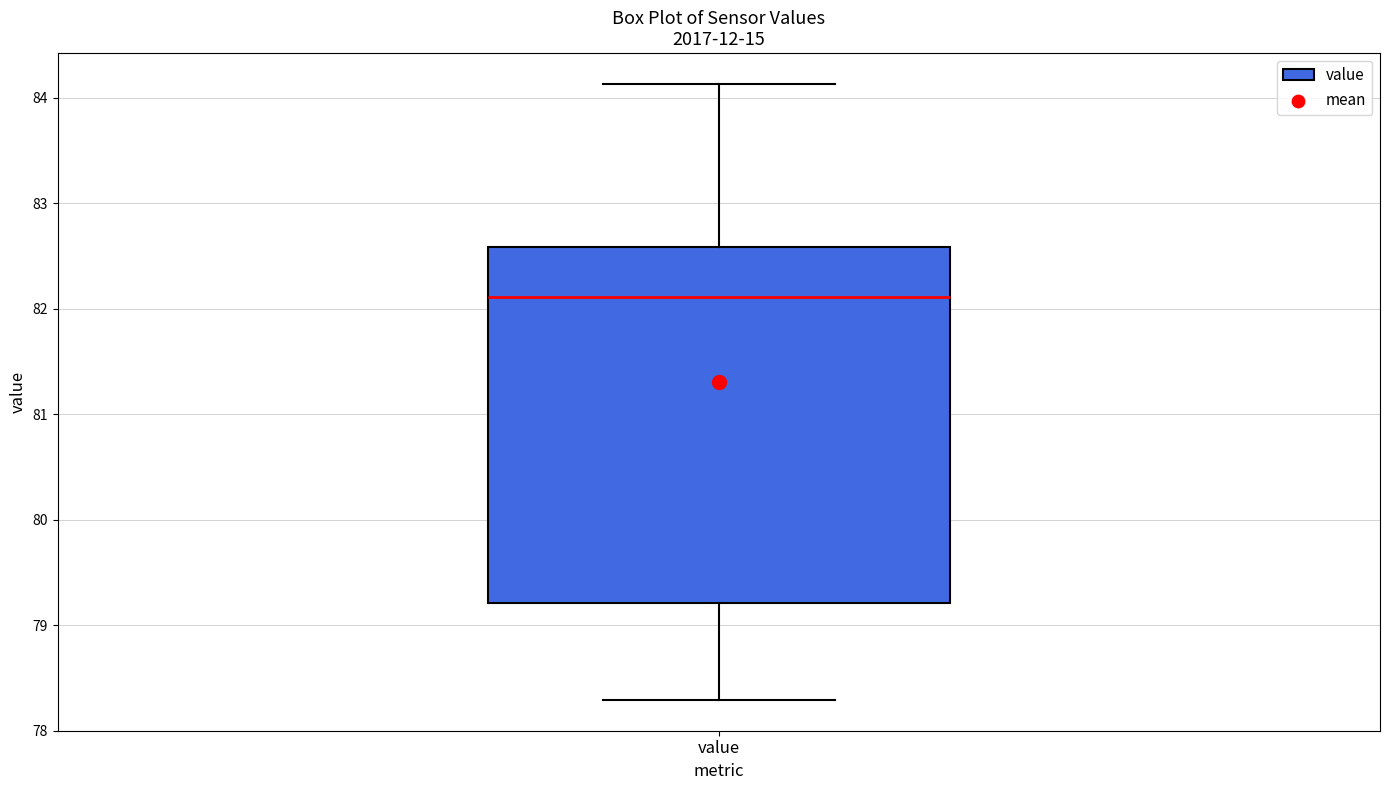

Read this box plot against the y-axis: the position of the median line, the range covered by the box, and the ends of both whiskers. The values are not printed on the chart, so give them approximately, as read against the axis.

median 82.1, box 79.2 to 82.6, whiskers 78.3 to 84.1